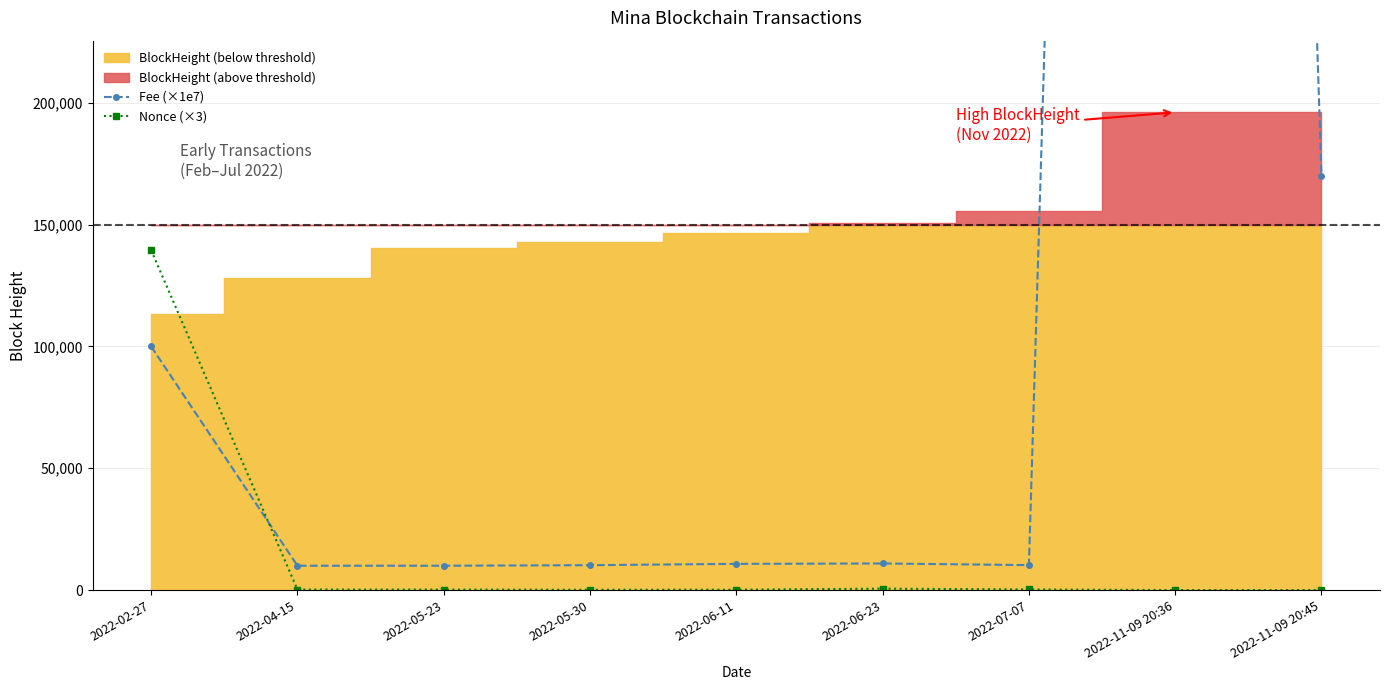

Reading left to right, what are all the values shown in this chart?

Fee (×1e7): 2022-02-27=100000.0	2022-04-15=10000.0	2022-05-23=10000.0	2022-05-30=10224.0	2022-06-11=10765.6	2022-06-23=10927.4	2022-07-07=10251.6	2022-11-09 20:36=2011000.0	2022-11-09 20:45=170000.0
Nonce (×3): 2022-02-27=139530.0	2022-04-15=213.0	2022-05-23=195.0	2022-05-30=129.0	2022-06-11=153.0	2022-06-23=585.0	2022-07-07=246.0	2022-11-09 20:36=0.0	2022-11-09 20:45=3.0